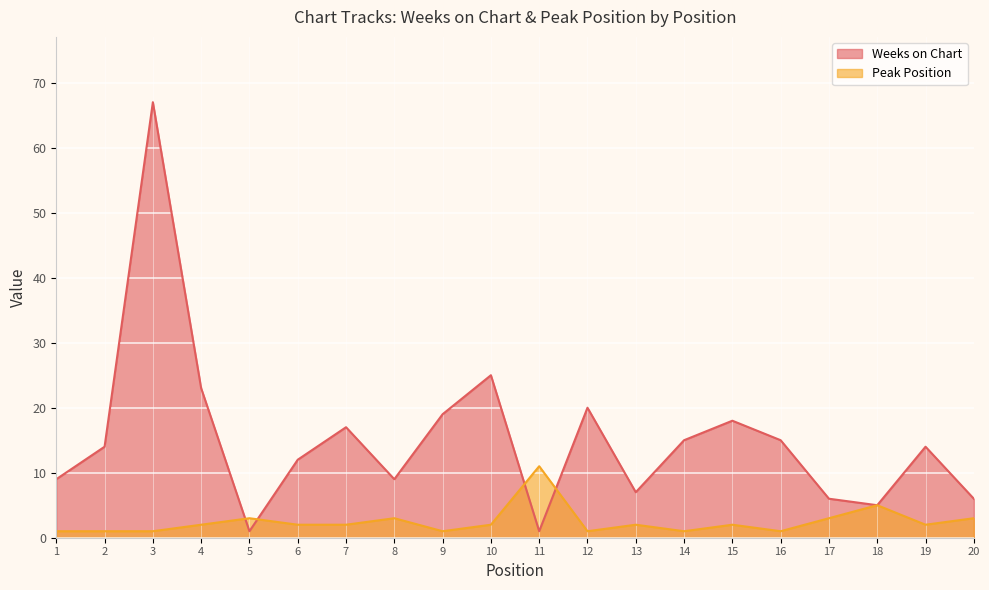

What is the difference between the maximum and minimum values in the Weeks on Chart series?

66